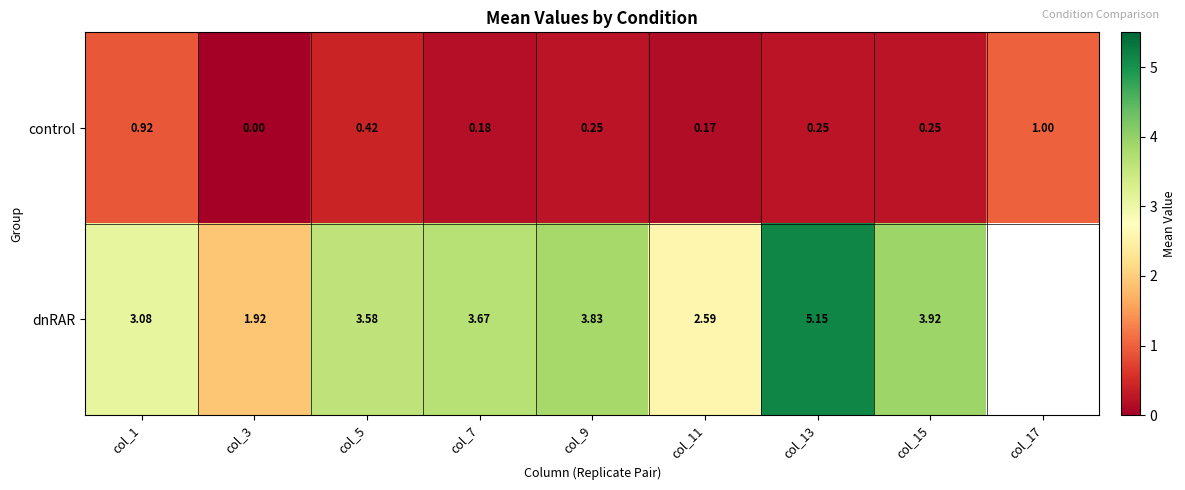

What is the difference between the maximum and minimum values in the control series?

1.0